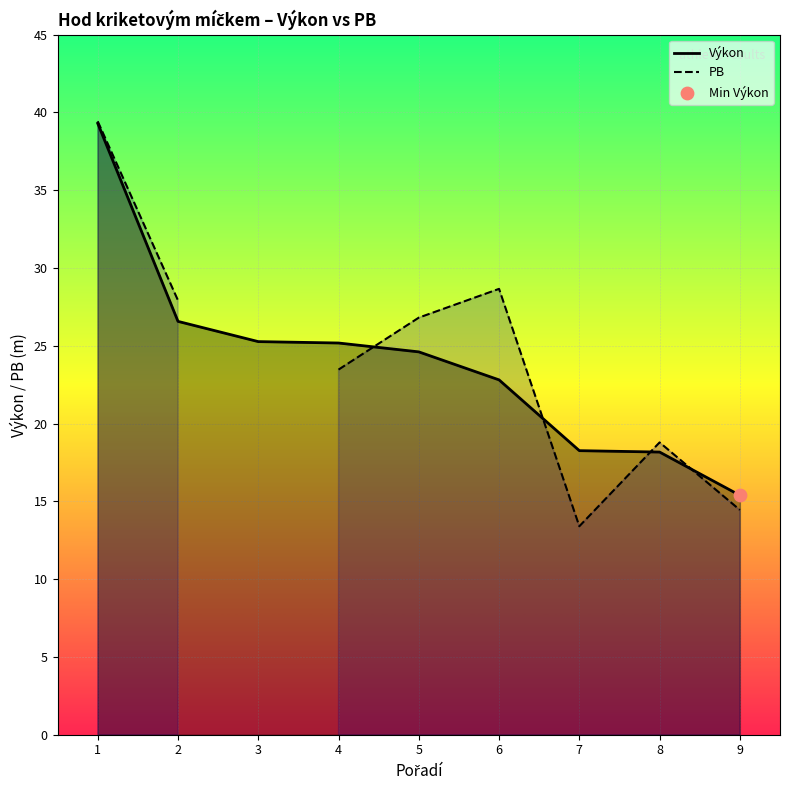

Is the value of PB at 1 greater than the value of Výkon at 7?

Yes